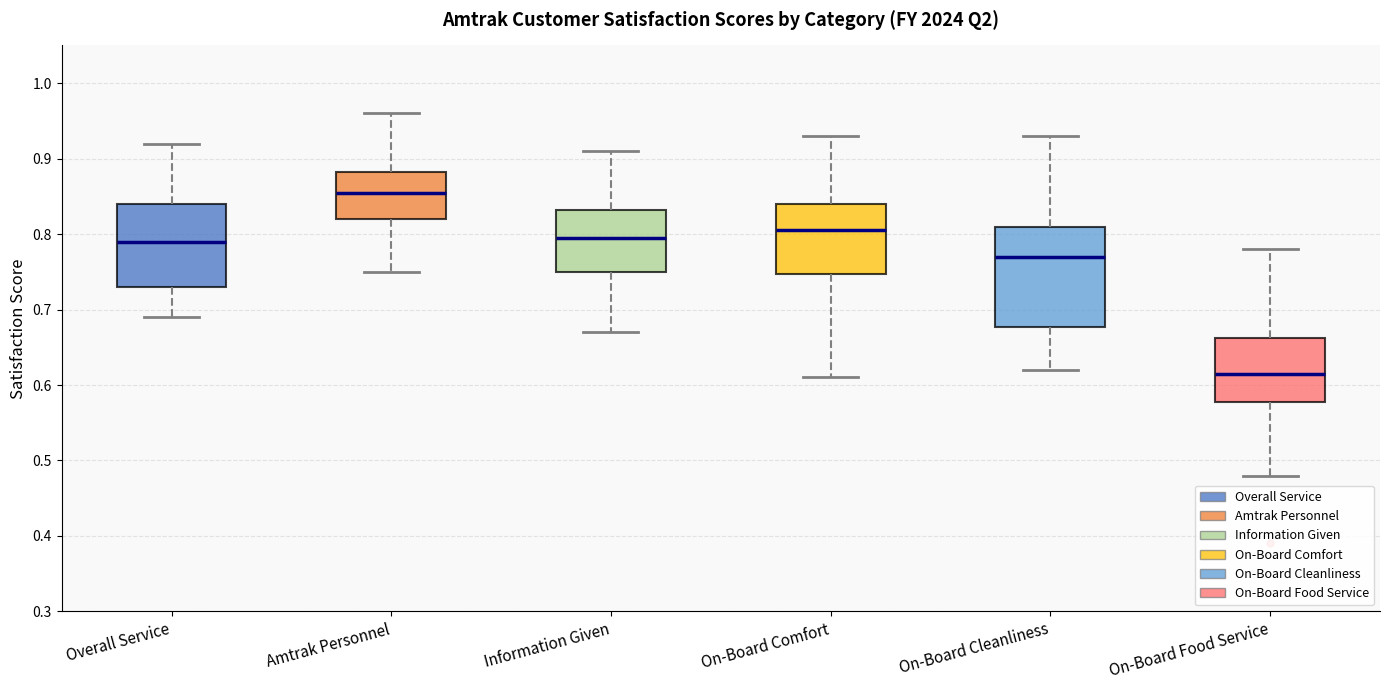

Comparing the boxes themselves (not the whiskers), which one is the tallest?

On-Board Cleanliness